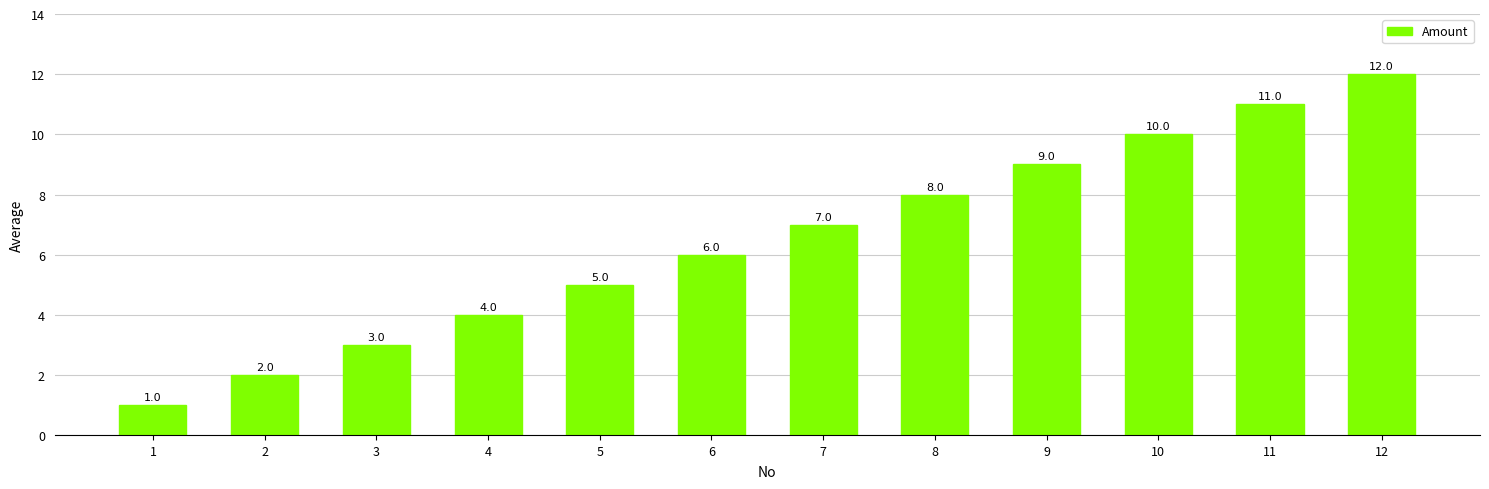

At which category does the chart reach its peak across all series?

12